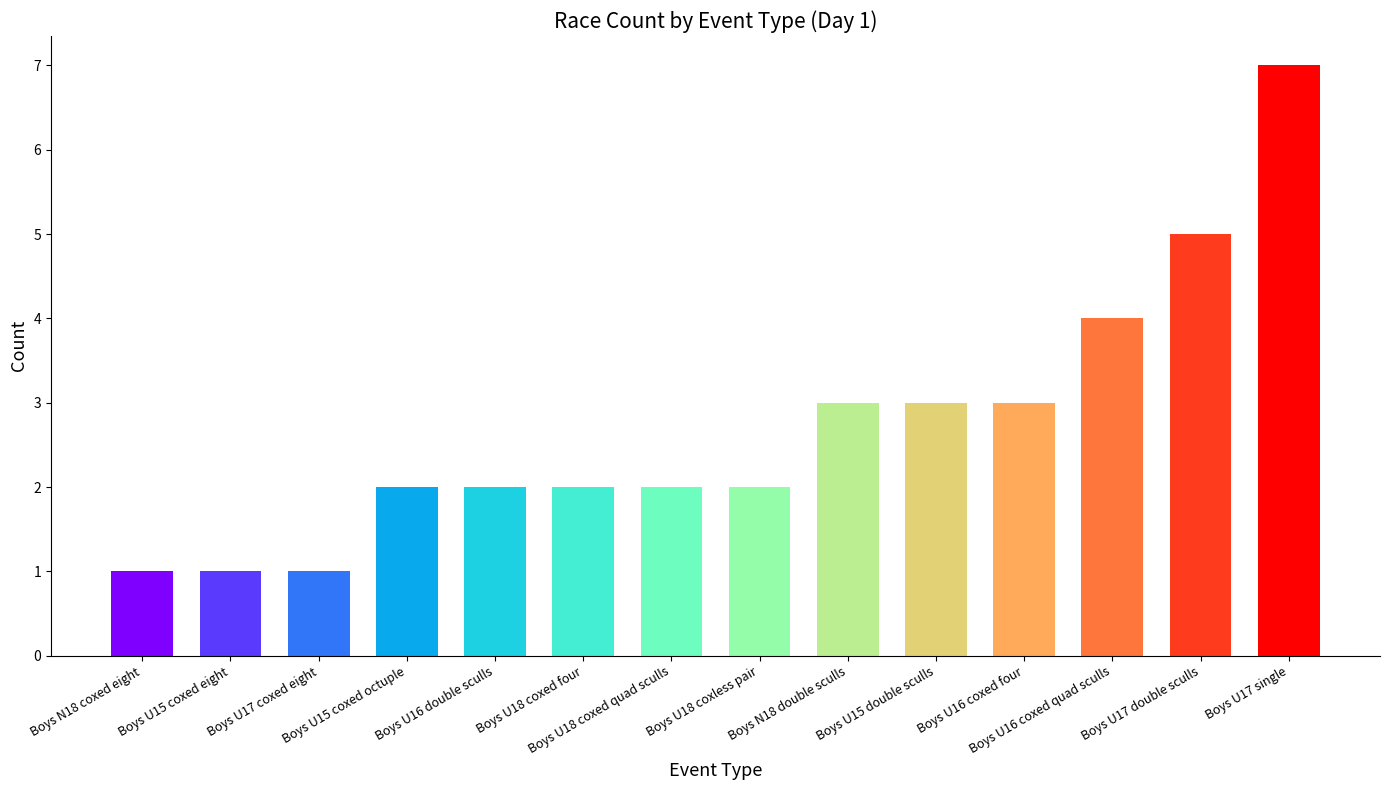

What is the smallest value displayed?

1